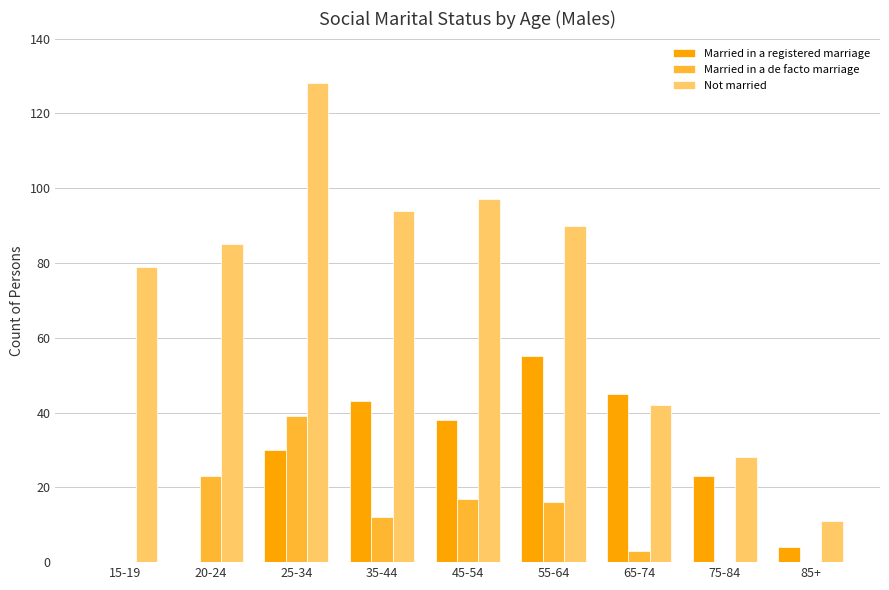

How many groups of bars are there?

9